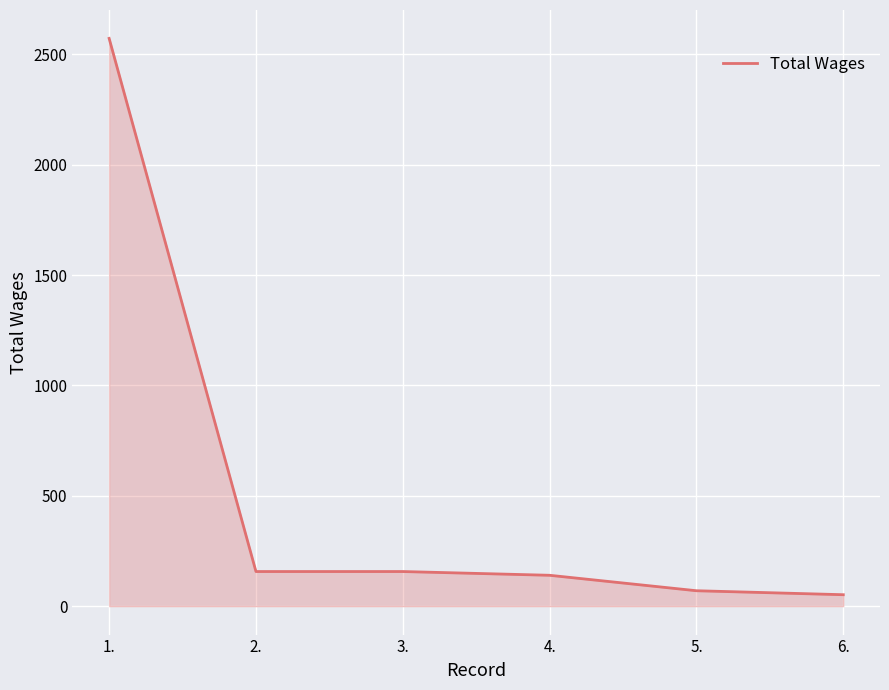

Between 6. and 3., which is larger?

3.